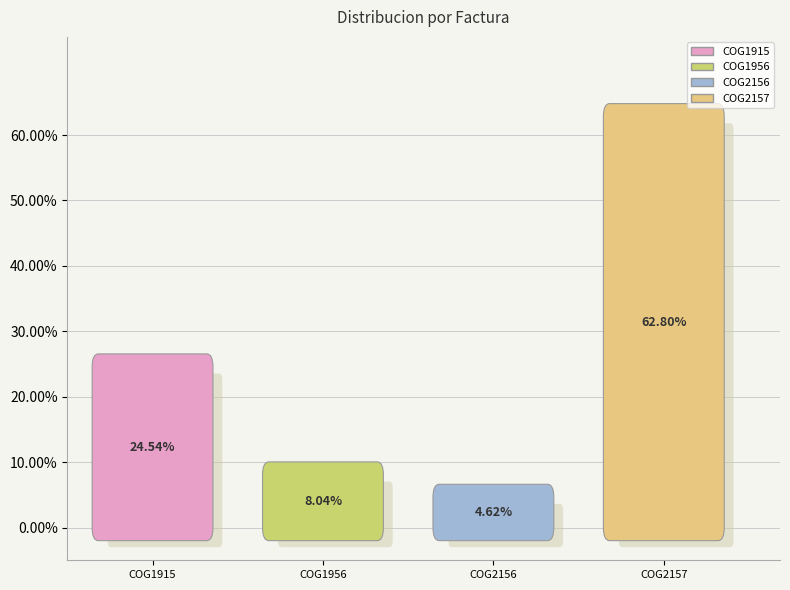

Which slice represents more than half of the pie?

COG2157